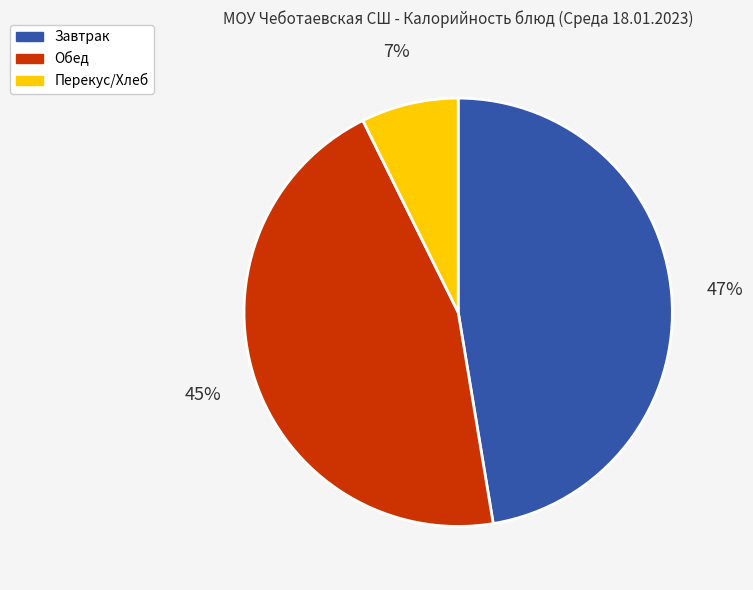

Count the number of slices in the pie.

3